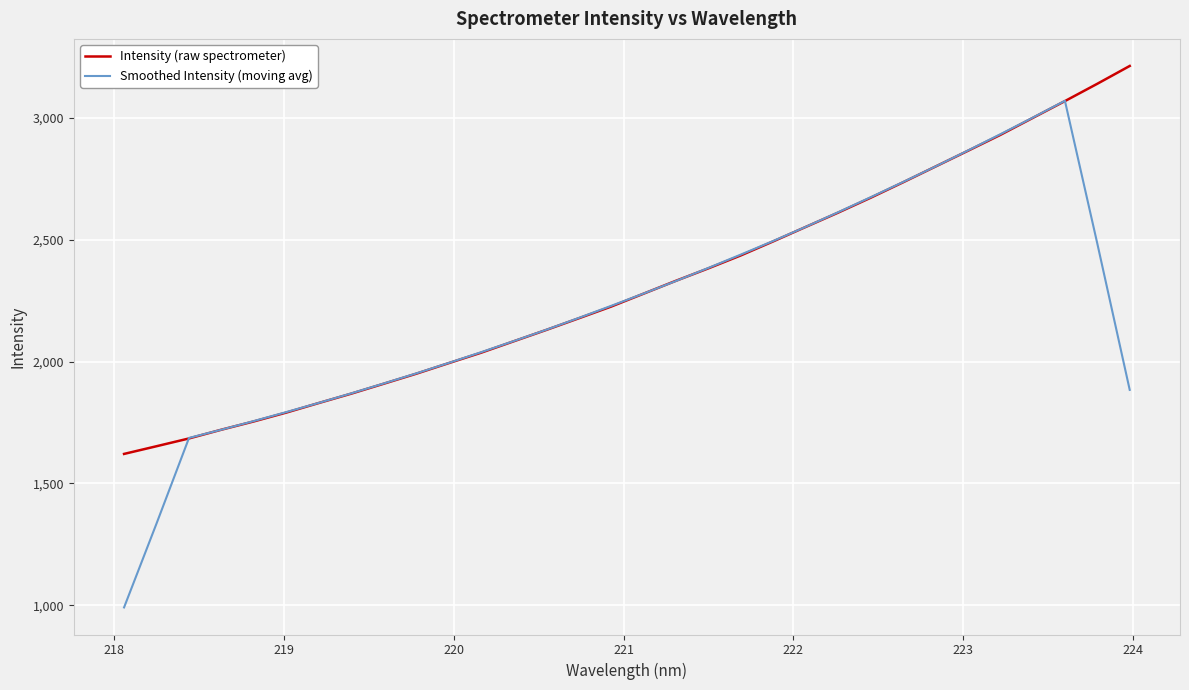

Reading left to right, list all the values displayed in this chart.

Intensity (raw spectrometer): 1621.2	1652.7	1684.6	1720.6	1754.5	1790.8	1830.0	1868.4	1909.1	1950.0	1993.4	2036.3	2082.8	2129.3	2176.9	2225.0	2278.0	2330.9	2381.9	2434.9	2492.5	2551.6	2610.3	2671.1	2734.4	2799.0	2863.6	2928.7	2998.3	3067.9	3138.9	3211.9
Smoothed Intensity (moving avg): 991.7	1335.8	1686.7	1720.6	1756.1	1792.8	1830.5	1869.7	1910.2	1951.4	1994.3	2038.4	2083.7	2130.1	2178.4	2228.0	2278.6	2330.1	2383.7	2438.4	2494.2	2552.1	2612.0	2673.3	2735.7	2799.4	2864.8	2931.5	2999.5	3069.1	2483.4	1883.7